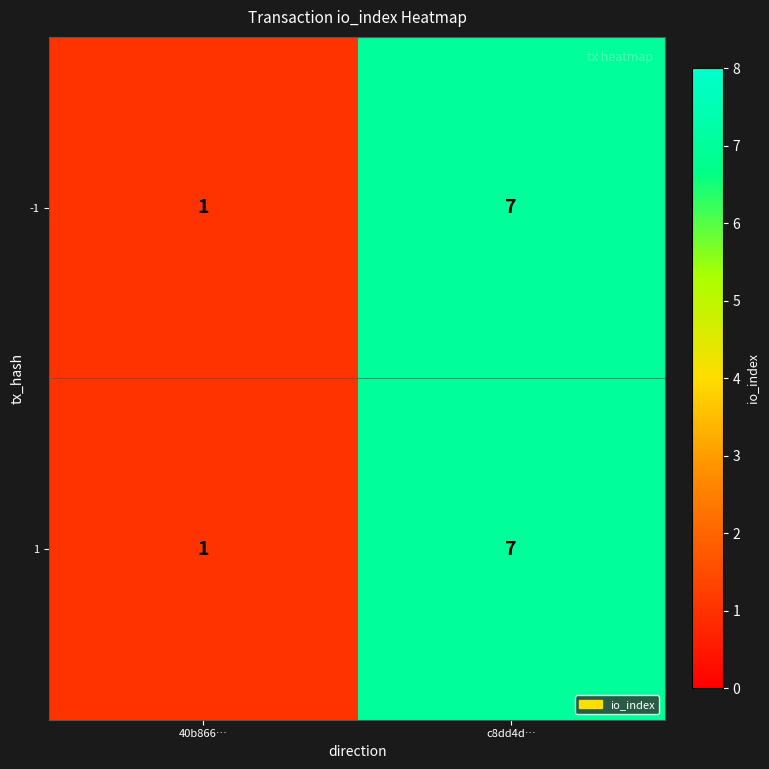

Is it true that -1 equals 2 at 40b866…?

False